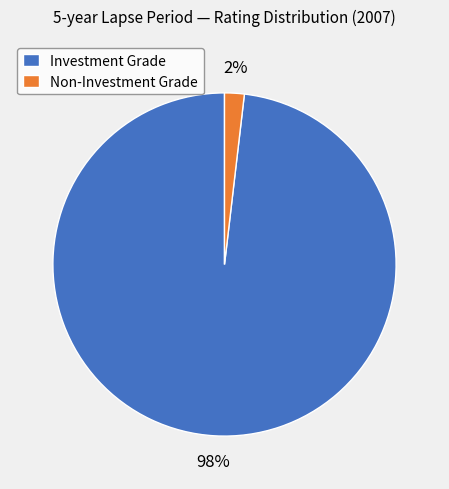

Which slice is the smallest?

Non-Investment Grade